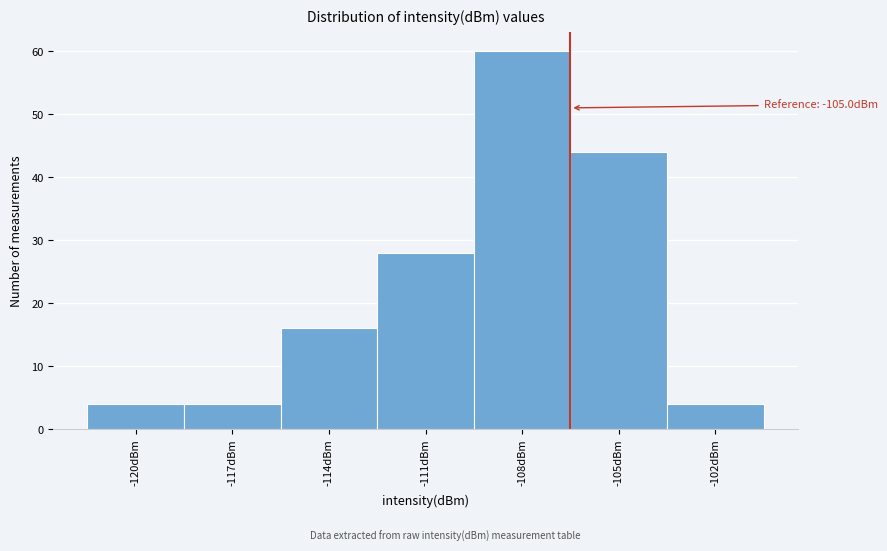

Reading left to right, transcribe all the data shown in this chart.

-120dBm=4	-117dBm=4	-114dBm=16	-111dBm=28	-108dBm=60	-105dBm=44	-102dBm=4